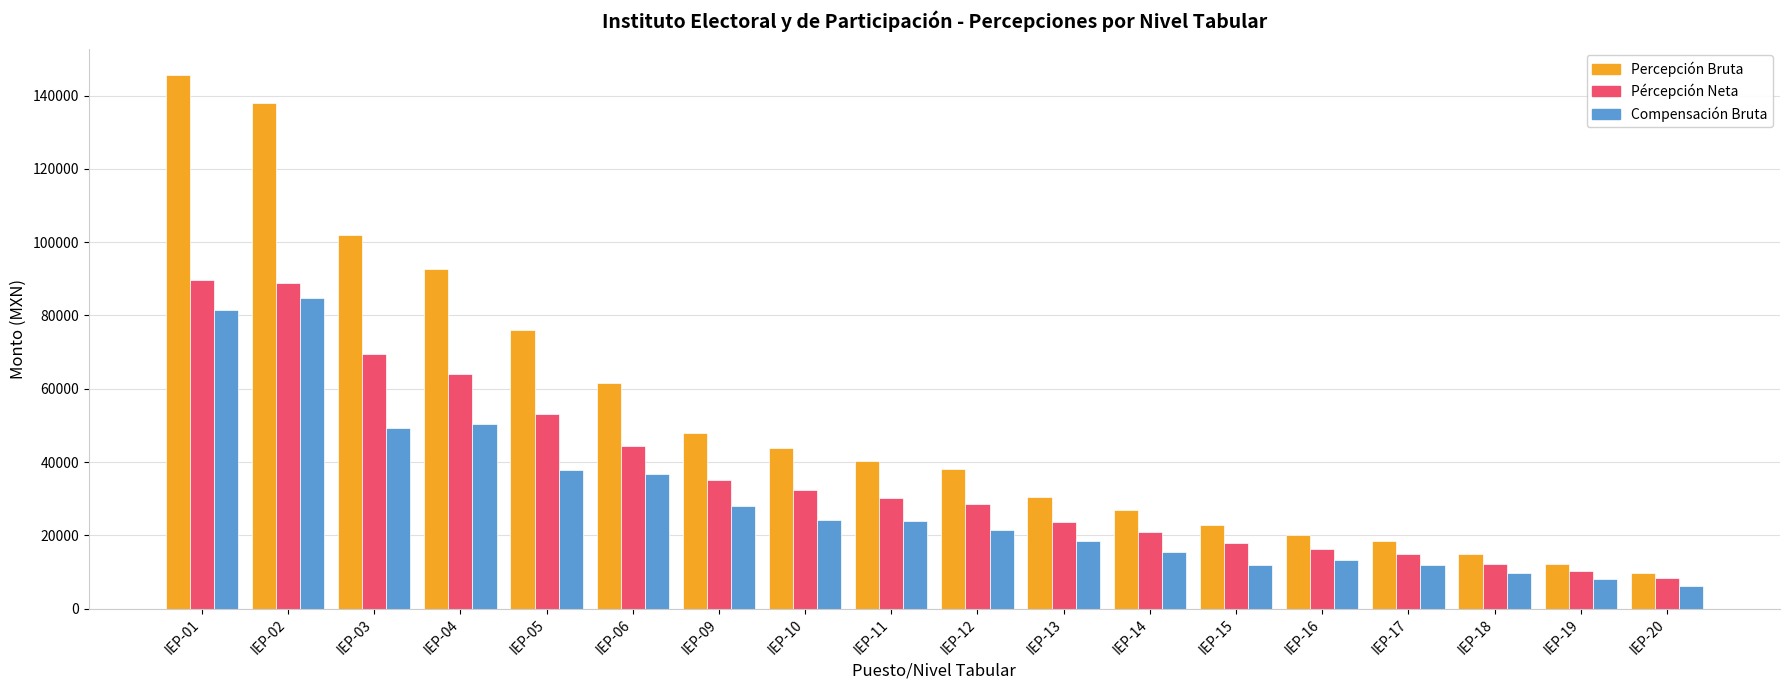

Which series has the widest spread of values?

Percepción Bruta